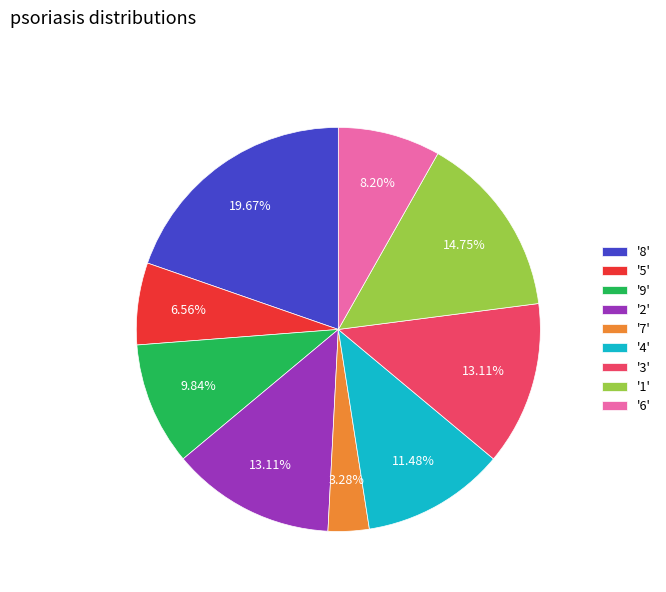

Count the number of slices in the pie.

9